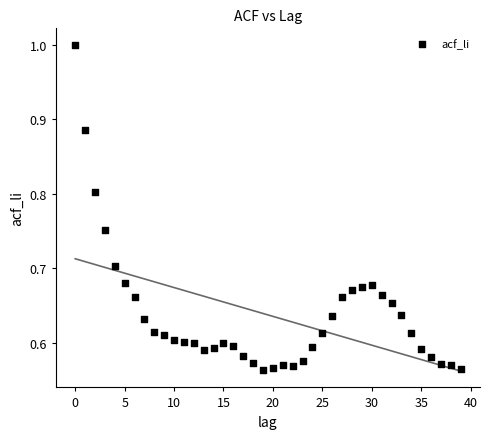

What is the range of Y values (max minus min)?

0.4